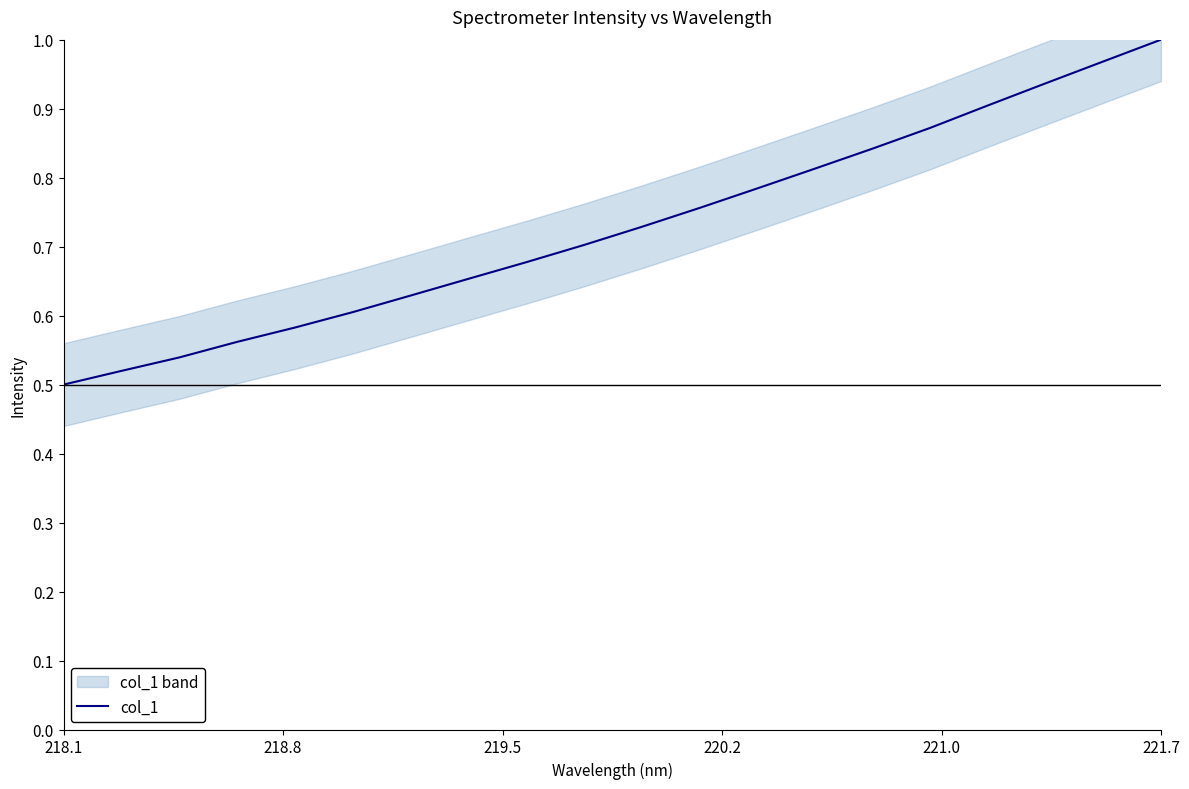

Reading right to left, extract all data points from this chart.

1.0	1.0	0.9	0.9	0.9	0.8	0.8	0.8	0.8	0.7	0.7	0.7	0.7	0.6	0.6	0.6	0.6	0.5	0.5	0.5